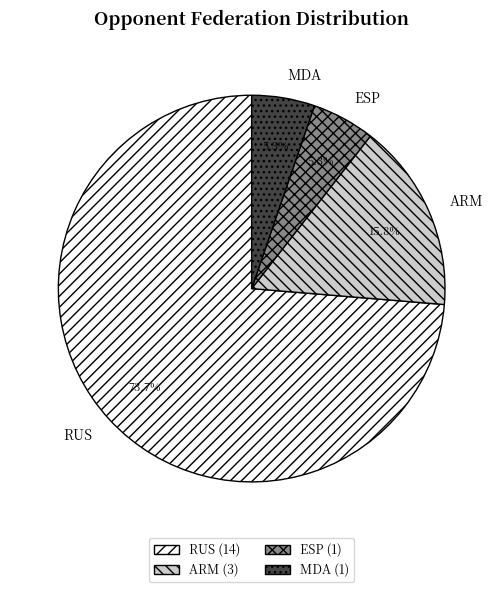

Count the number of slices in the pie.

4